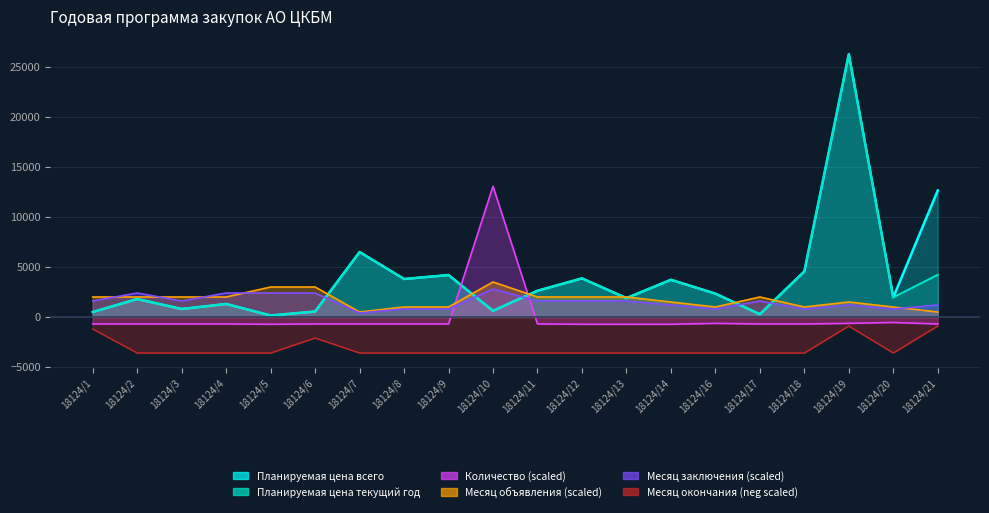

What are all the series names shown in the legend?

Количество, Планируемая цена всего, Планируемая цена текущий год, Месяц объявления, Месяц заключения, Месяц окончания поставки